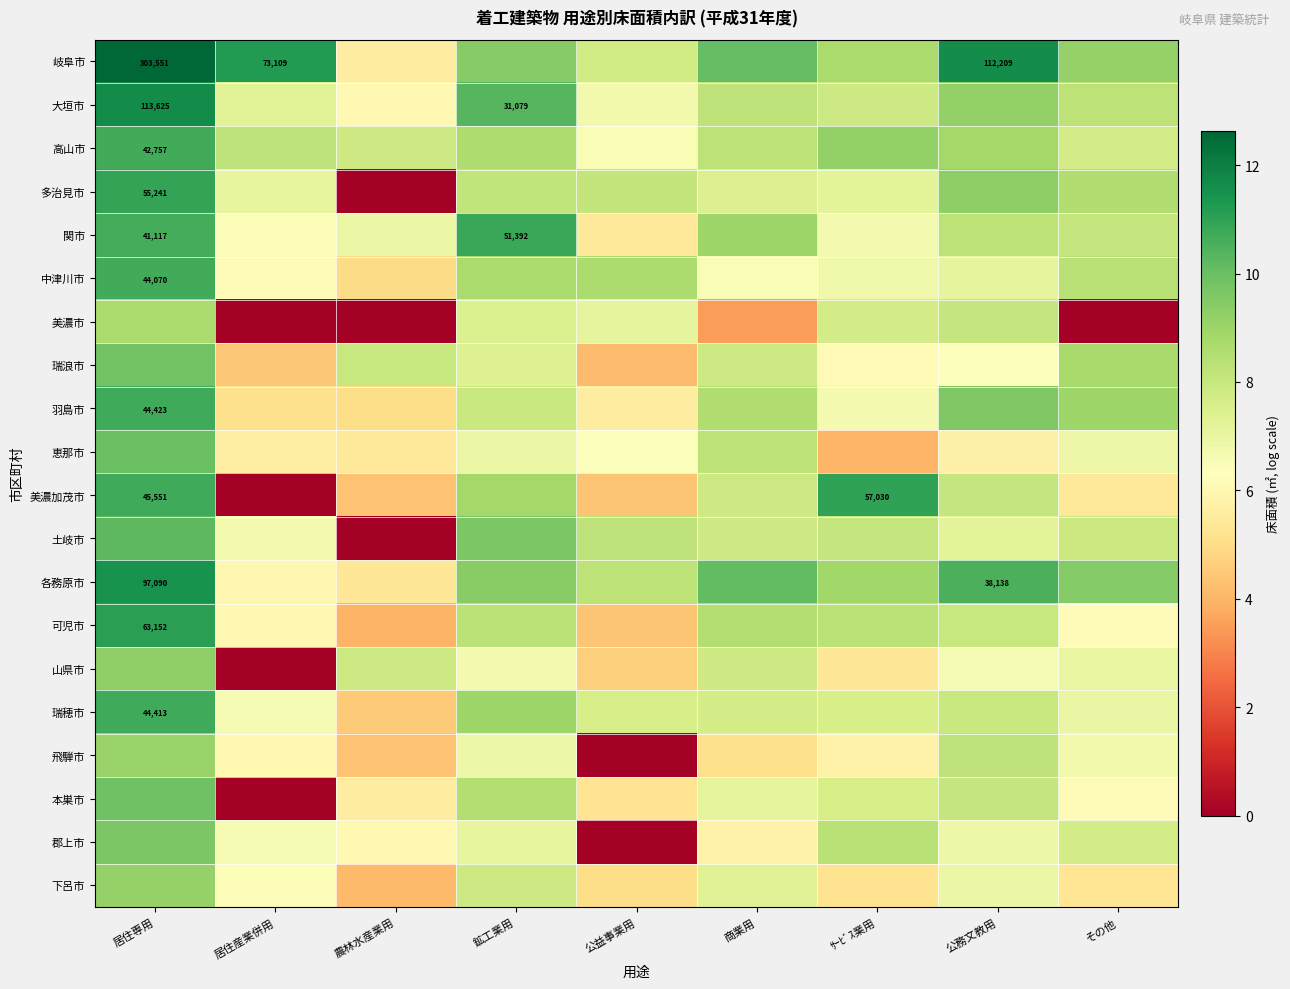

Read the 高山市 value at 農林水産業用.

7.8